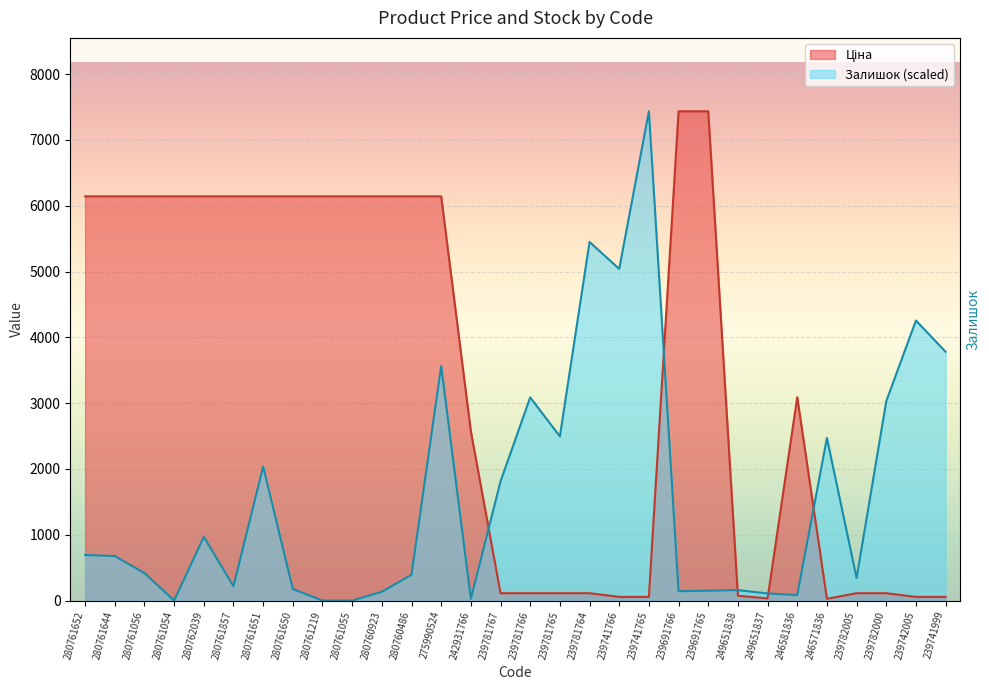

What is the average value of the Ціна series?

3380.8